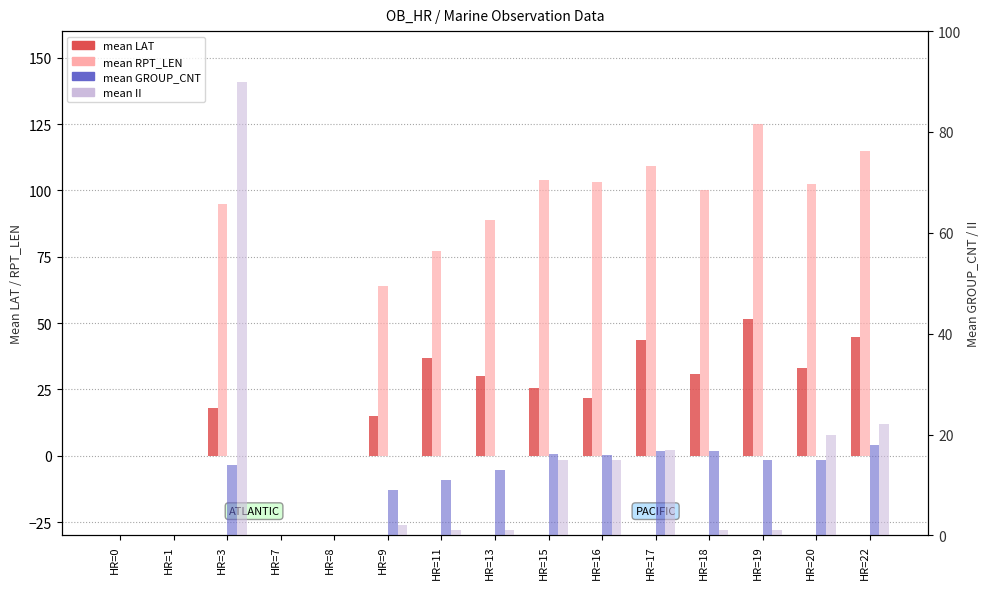

At which label does mean LAT first exceed 25?

HR=11